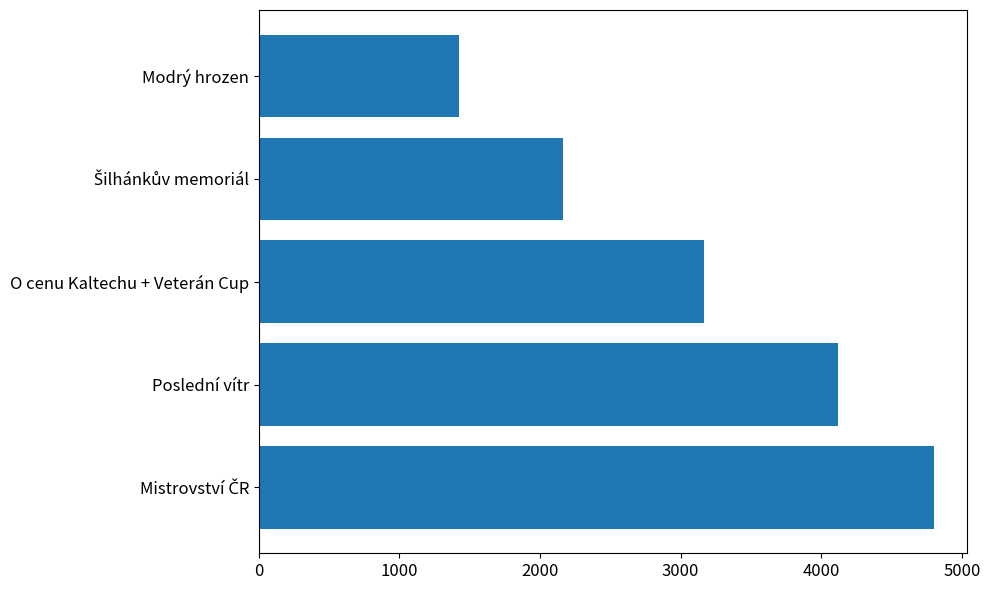

Reading bottom to top, what are all the values shown in this chart?

4800	4122	3166	2161	1425